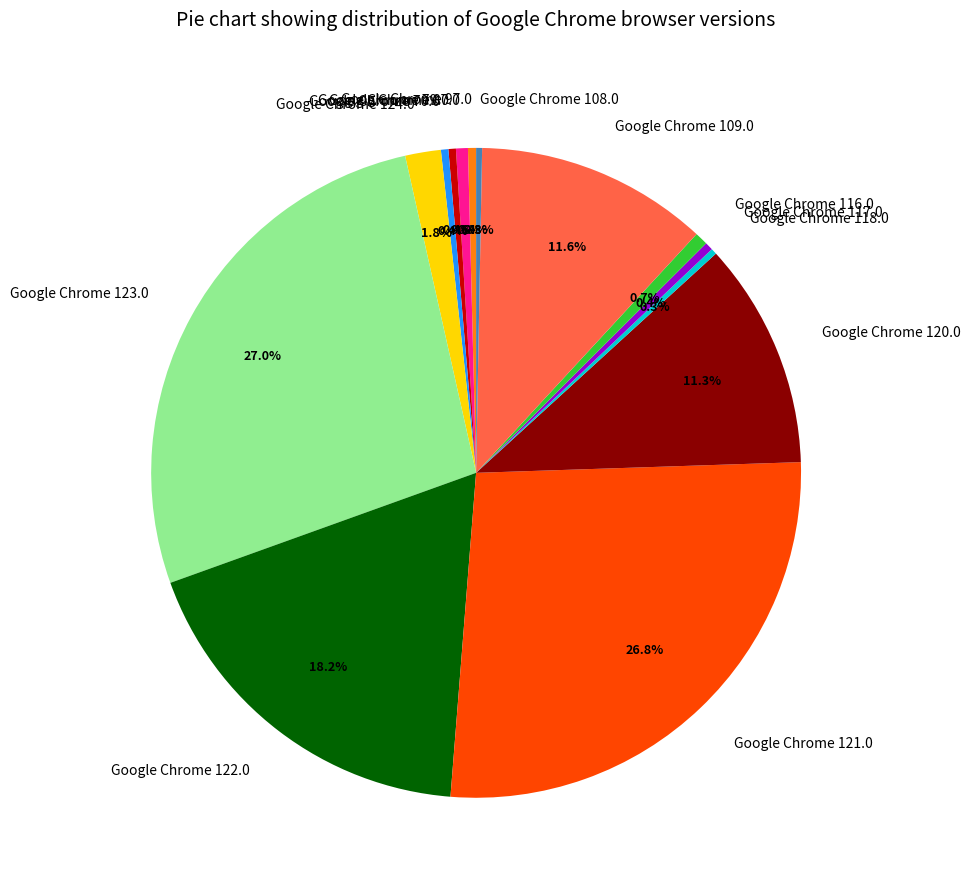

Does Google Chrome 123.0 account for over 50% of the chart?

No